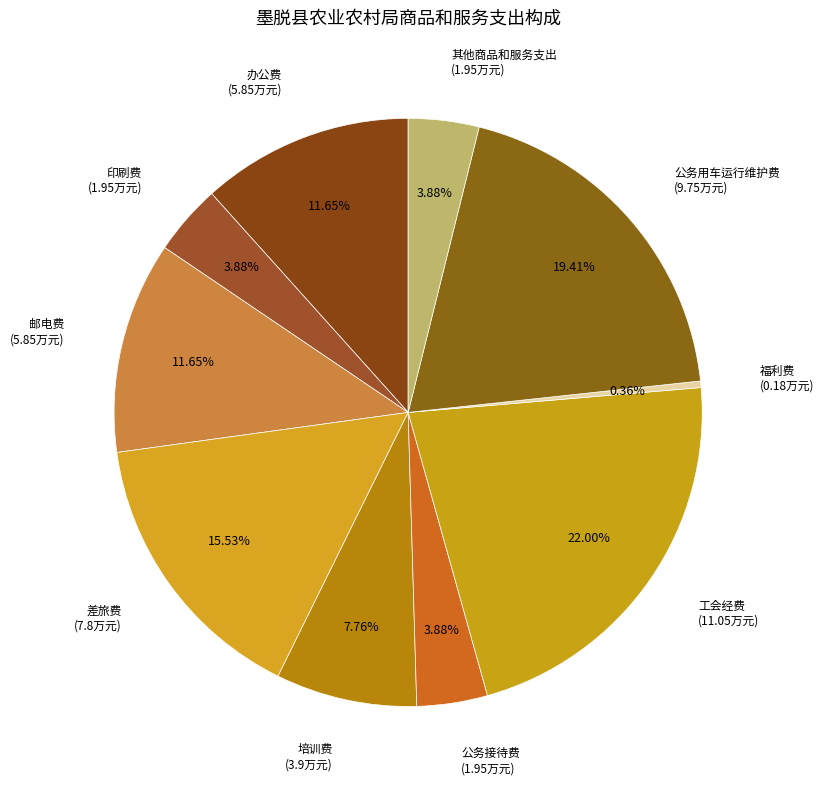

Is it true that 邮电费 is 12% of the pie?

True